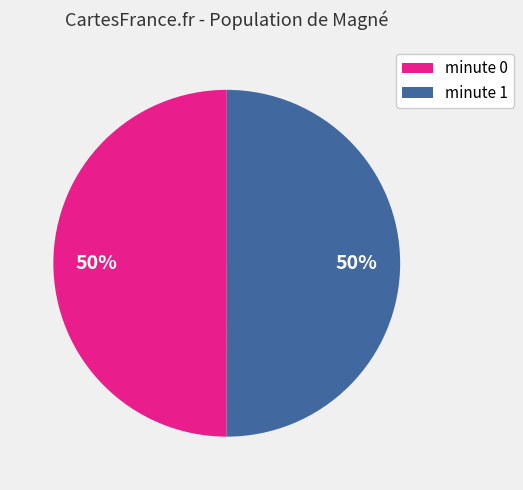

Count the number of slices in the pie.

2